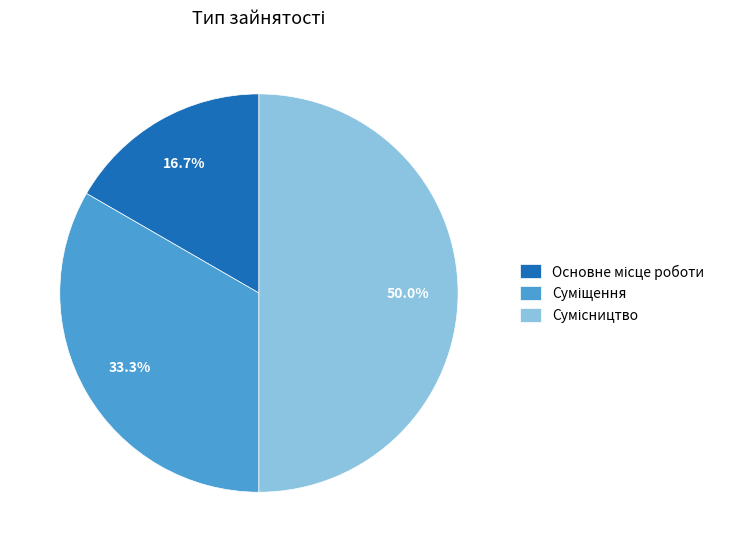

How many slices are in this pie chart?

3